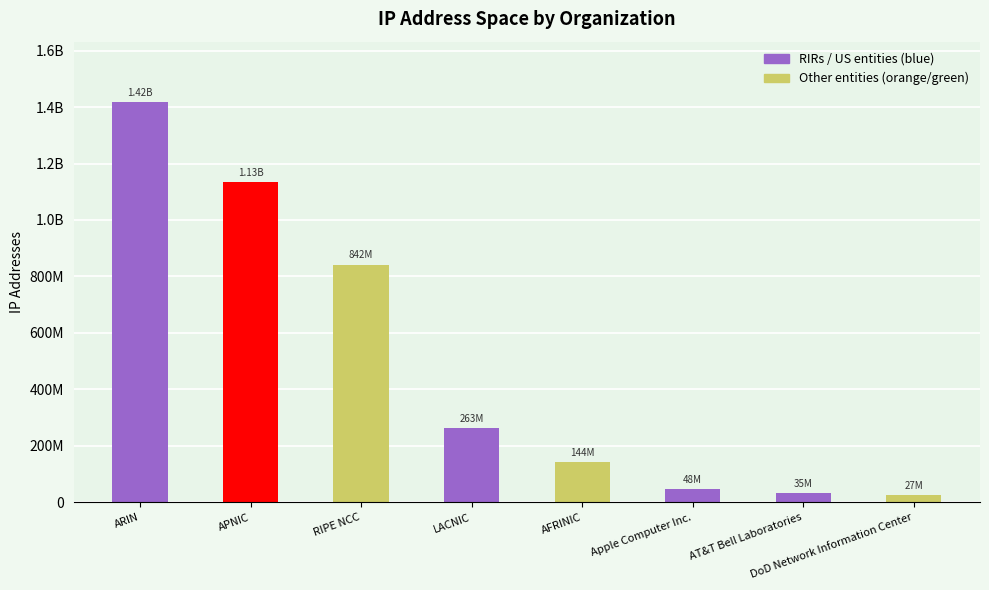

List the labels in order of value, smallest first.

DoD Network Information Center, AT&T Bell Laboratories, Apple Computer Inc., AFRINIC, LACNIC, RIPE NCC, APNIC, ARIN